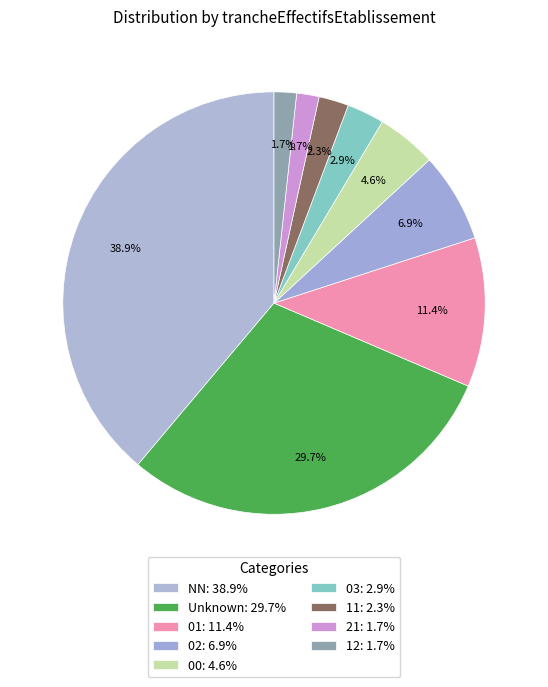

Which slice is the smallest?

21